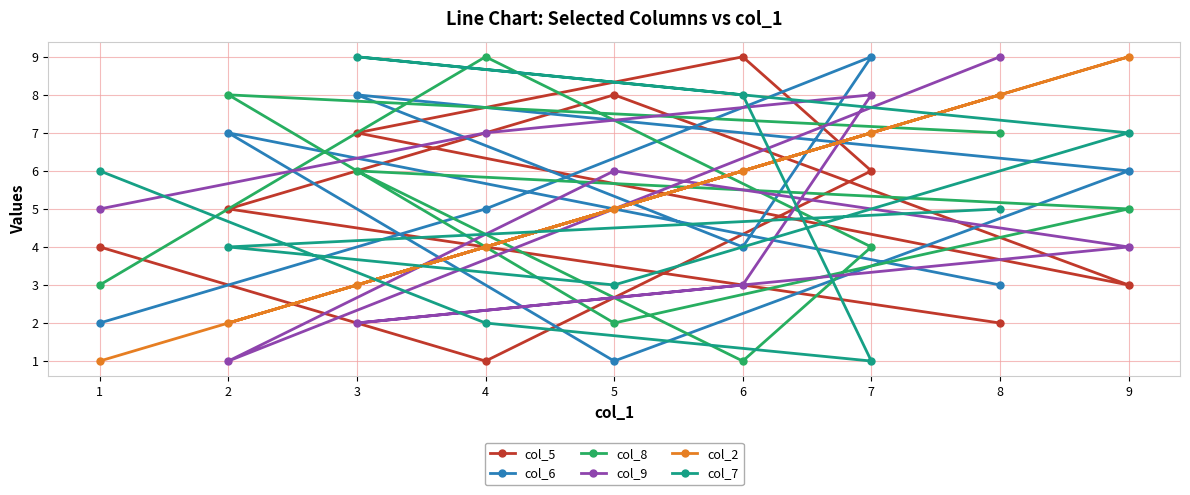

Reading left to right, transcribe all the data shown in this chart.

col_5: 1=4	2=5	3=7	4=1	5=8	6=9	7=6	8=2	9=3
col_6: 1=2	2=7	3=8	4=5	5=1	6=4	7=9	8=3	9=6
col_8: 1=3	2=8	3=6	4=9	5=2	6=1	7=4	8=7	9=5
col_9: 1=5	2=1	3=2	4=7	5=6	6=3	7=8	8=9	9=4
col_2: 1=1	2=2	3=3	4=4	5=5	6=6	7=7	8=8	9=9
col_7: 1=6	2=4	3=9	4=2	5=3	6=8	7=1	8=5	9=7